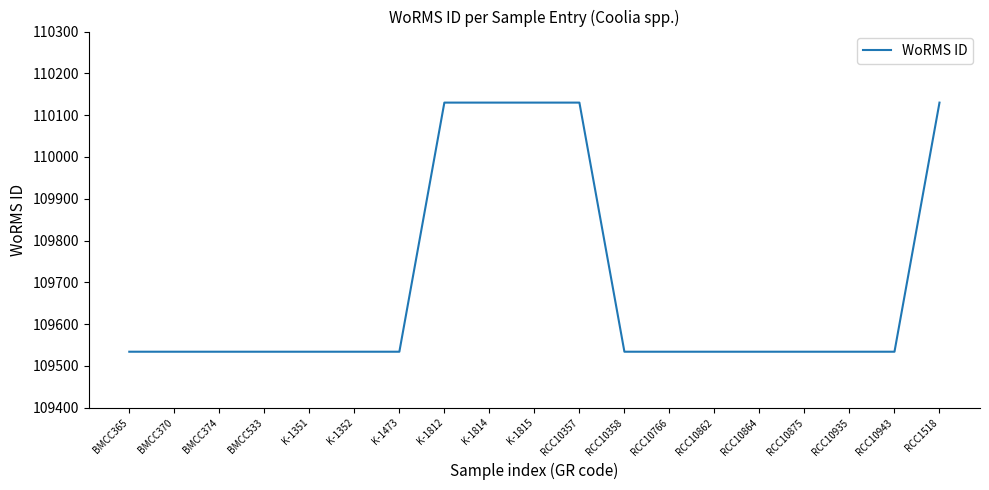

The value at BMCC533 is 195240. True or false?

False